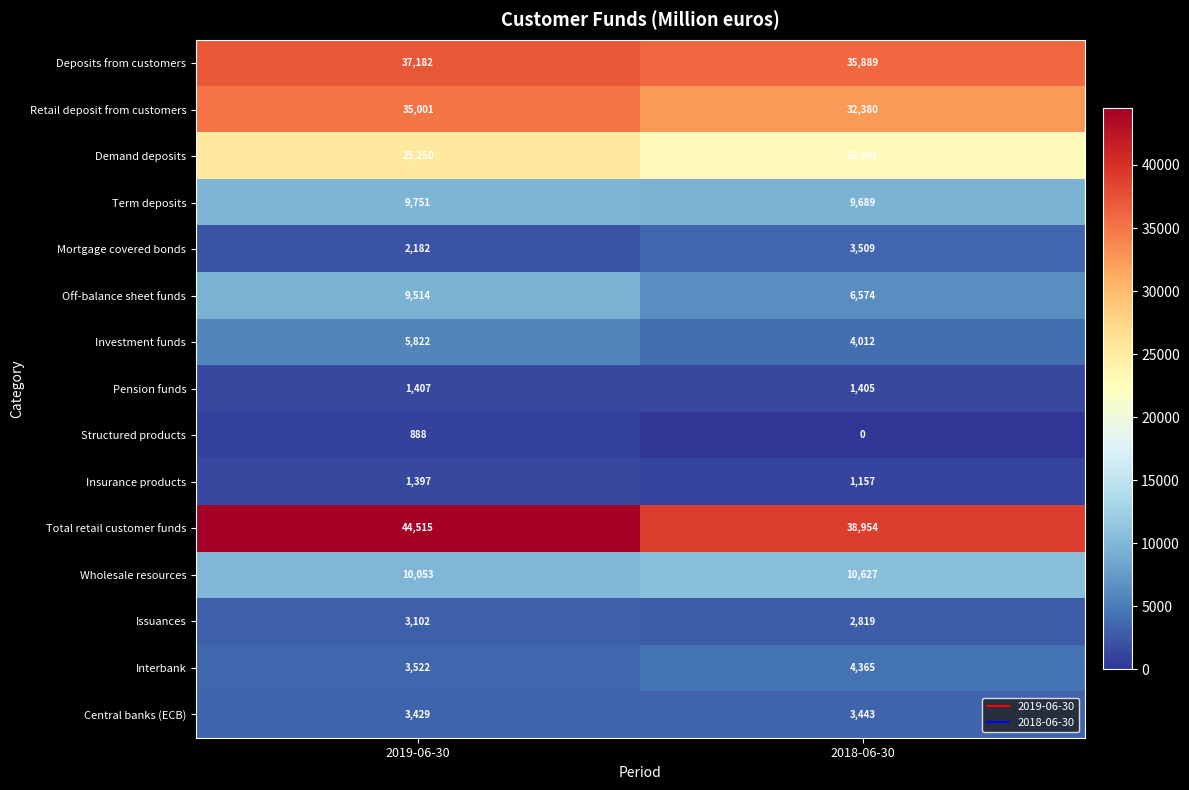

What value does the Pension funds series have at 2018-06-30?

1405